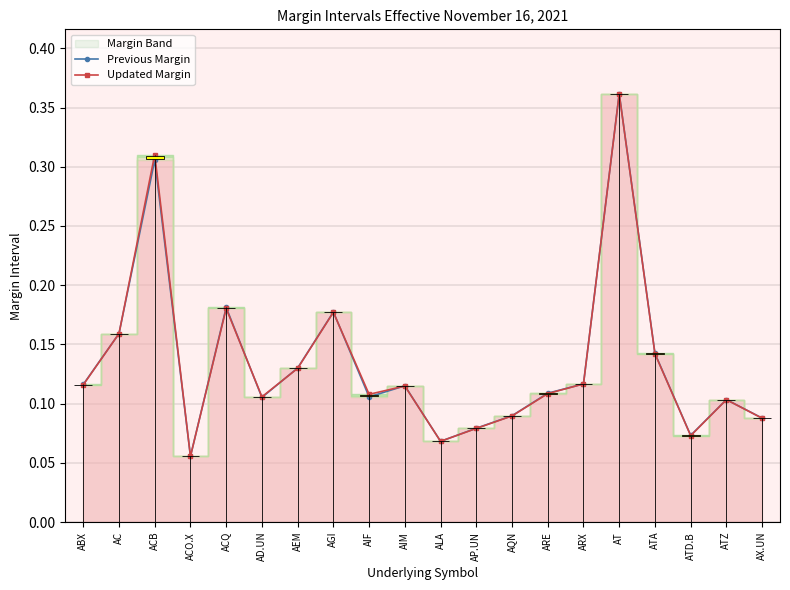

Between which two adjacent categories do Updated Margin and Previous Margin first intersect?

AC and ACB